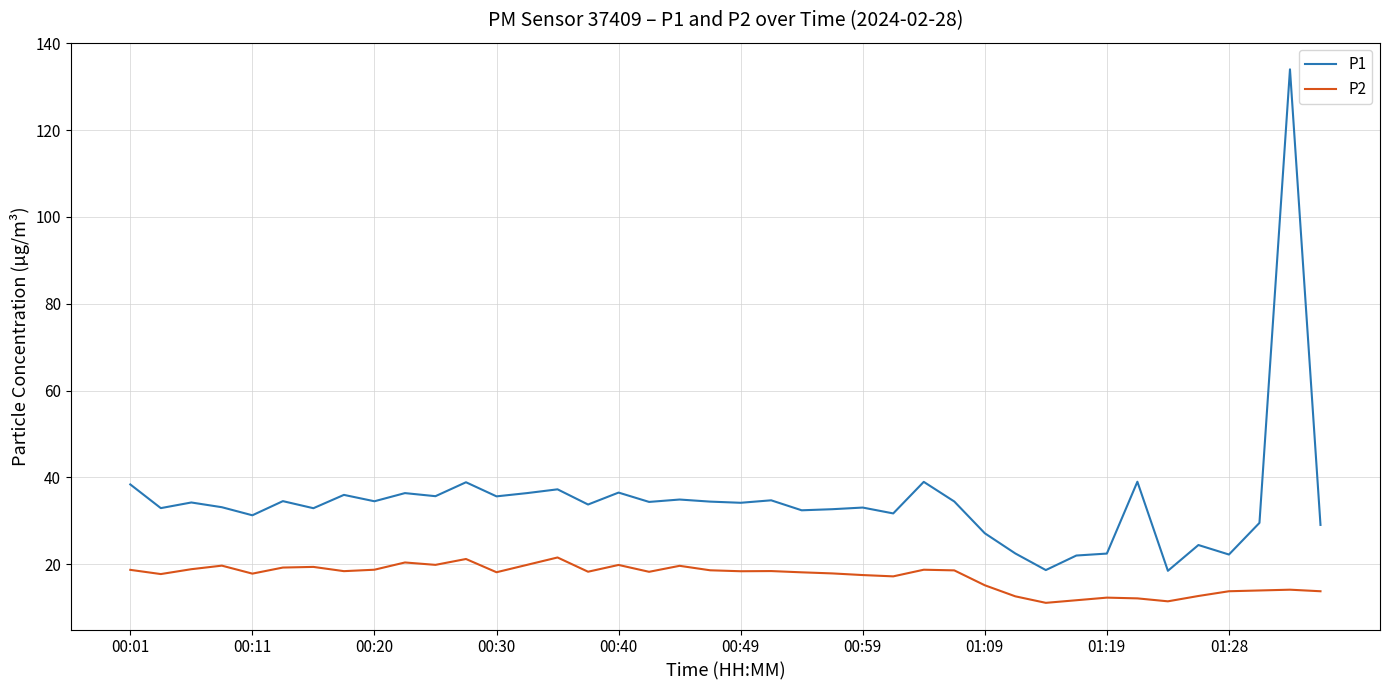

True or false: P1 and P2 intersect in this chart.

False